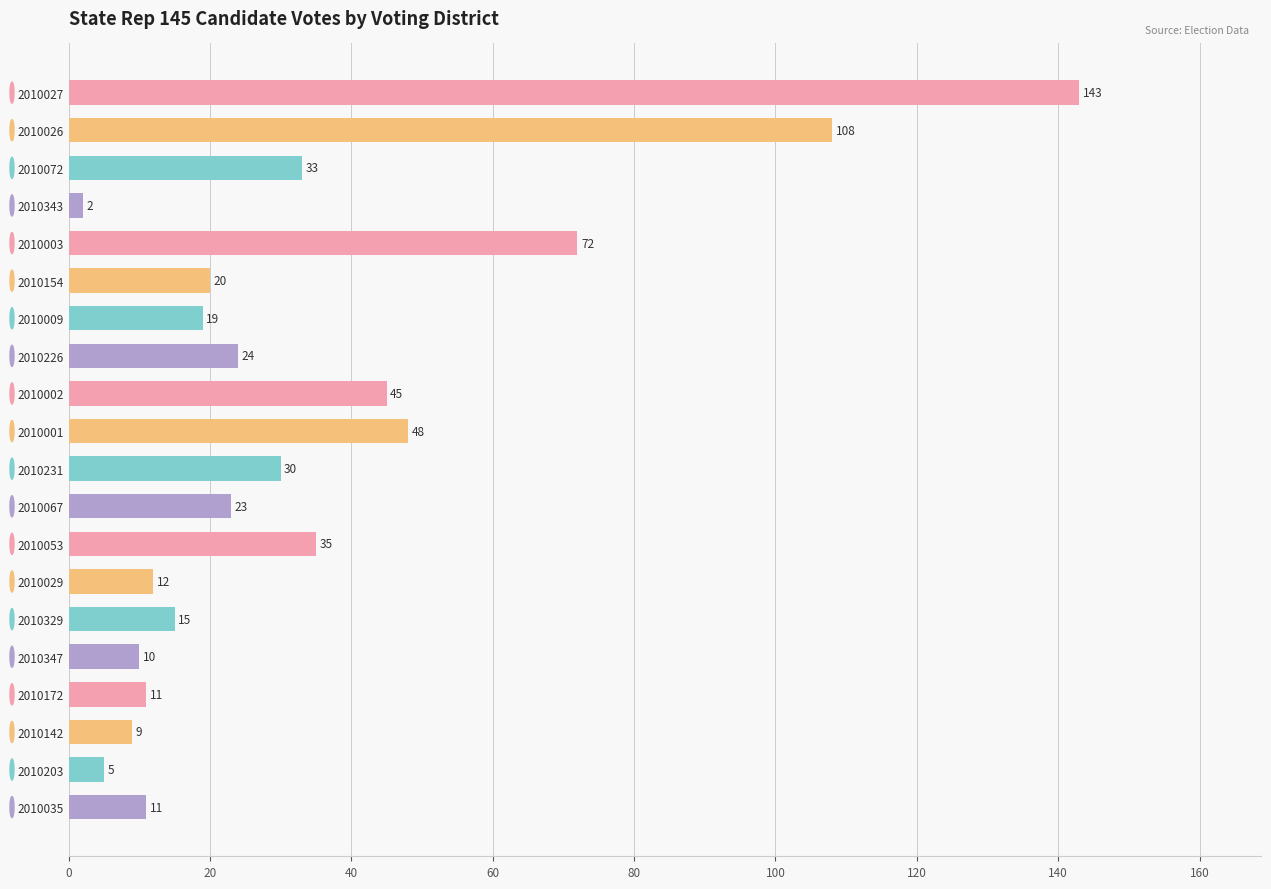

How many categories are shown in the chart?

20